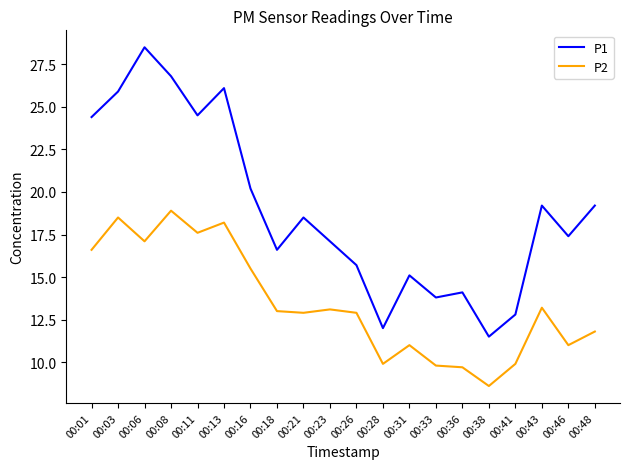

What value does the P2 series have at 00:08?

18.9